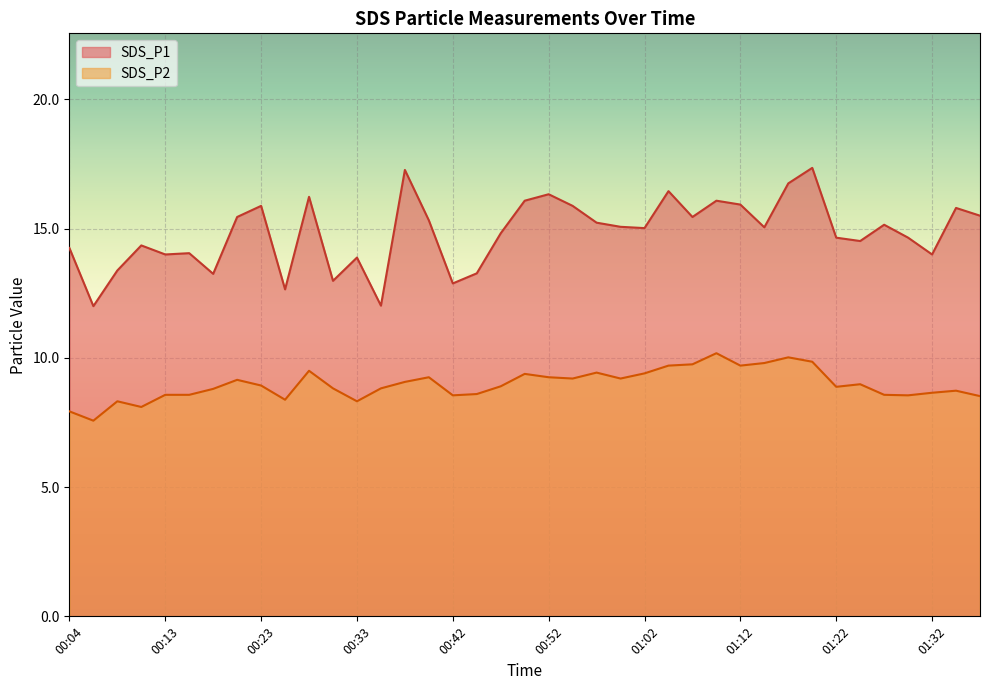

What is the difference between the second highest and minimum values in the SDS_P2 series?

2.4